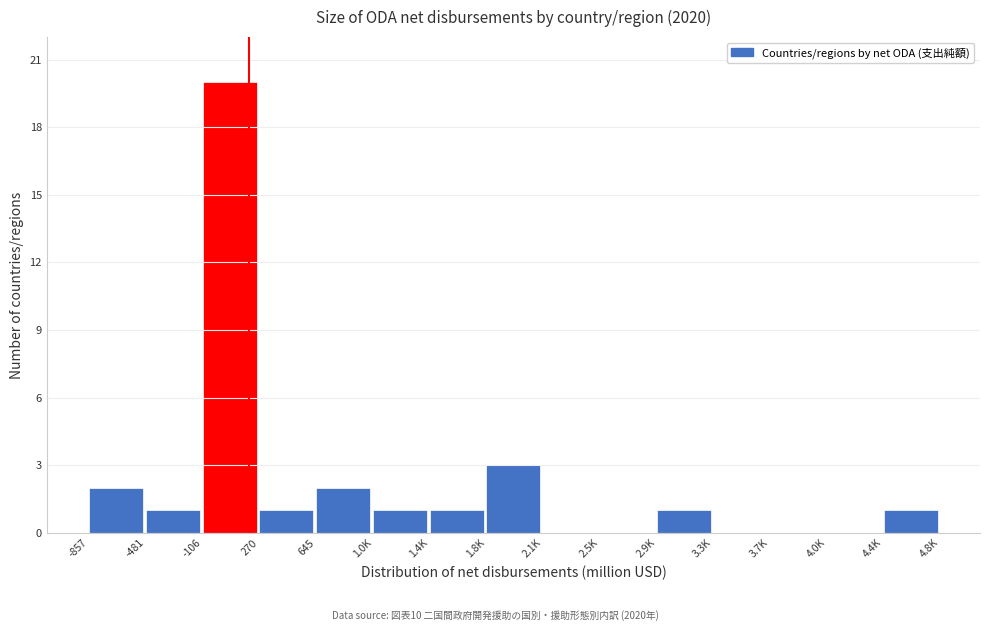

Reading left to right, list all the values displayed in this chart.

-857=2	-481=1	-106=20	270=1	645=2	1.0K=1	1.4K=1	1.8K=3	2.1K=0	2.5K=0	2.9K=1	3.3K=0	3.7K=0	4.0K=0	4.4K=1